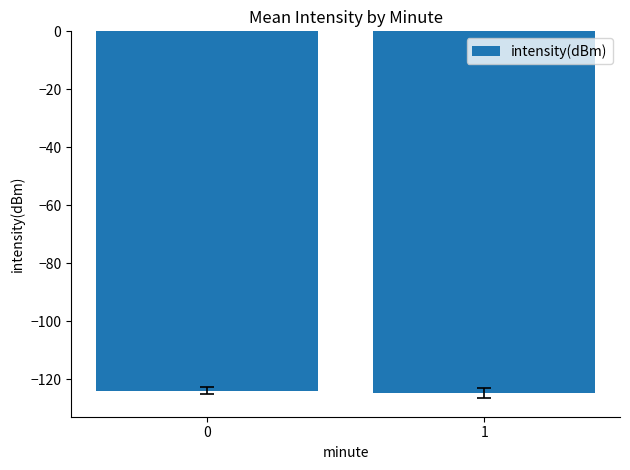

What is the value of the 2nd bar from the left?

-124.8